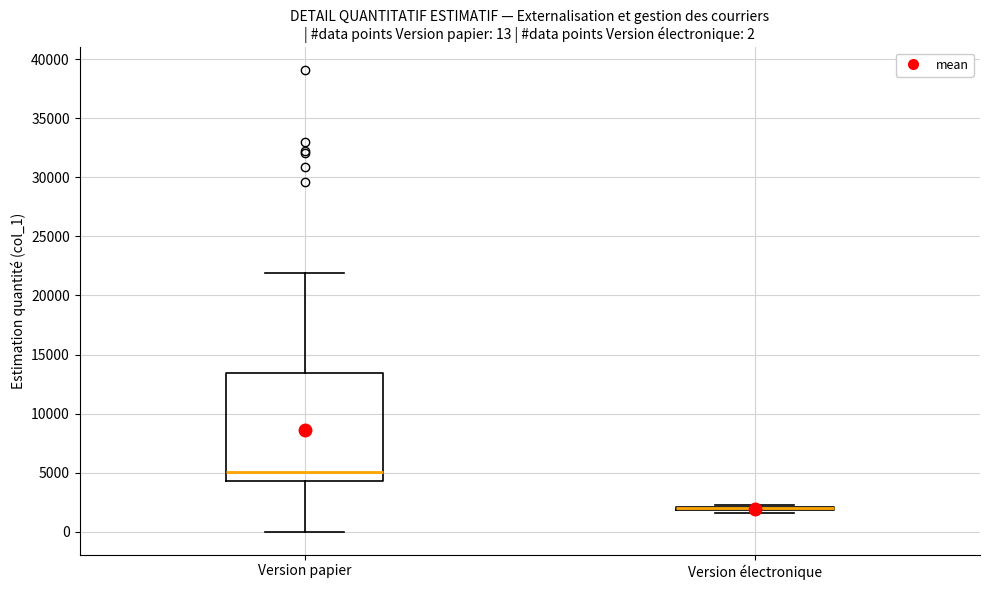

Comparing the boxes themselves (not the whiskers), which one is the tallest?

Version papier